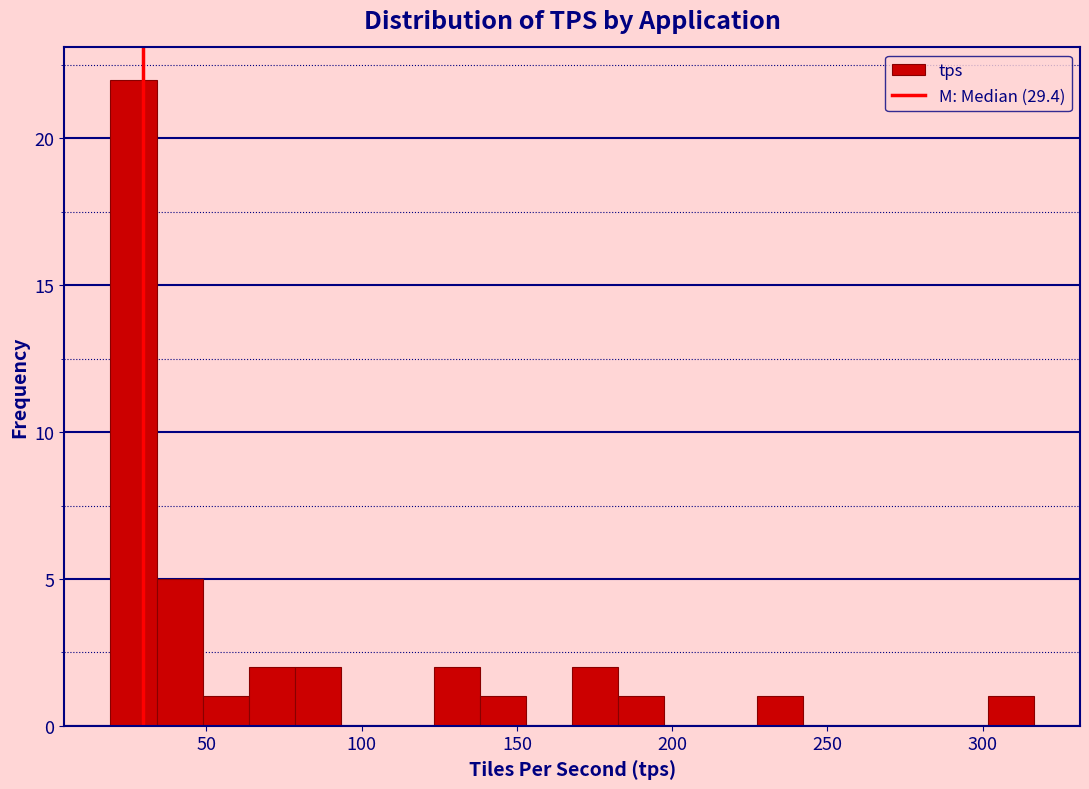

Read against the x-axis, roughly where is the centre of the tallest bar?

25